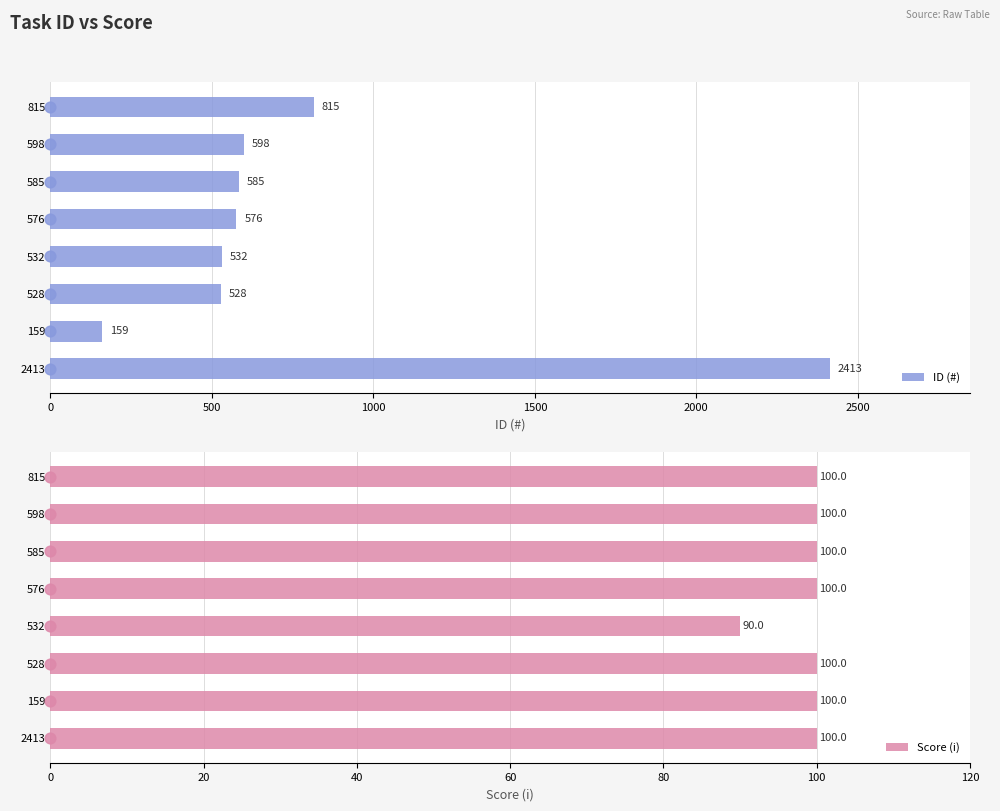

What are all the series names shown in the legend?

ID (#), Score (i)